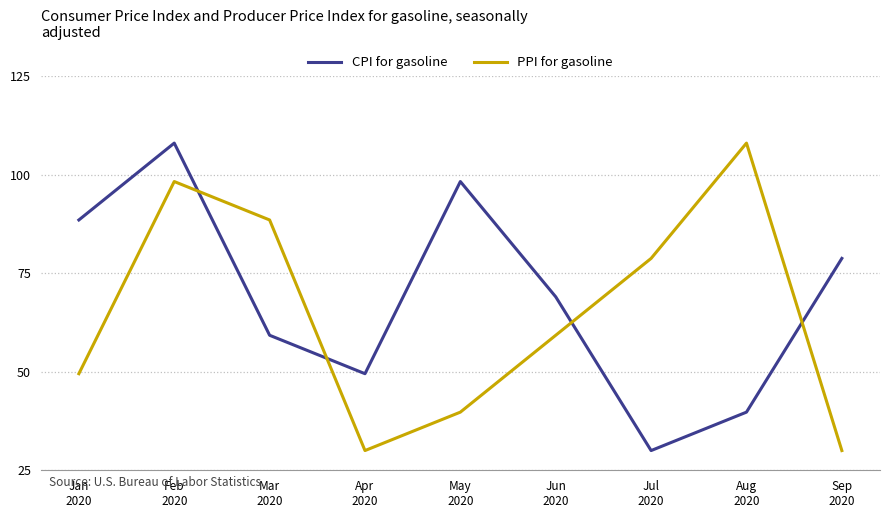

What is the sum of the CPI for gasoline values at Jun
2020 and Feb
2020?

177.0